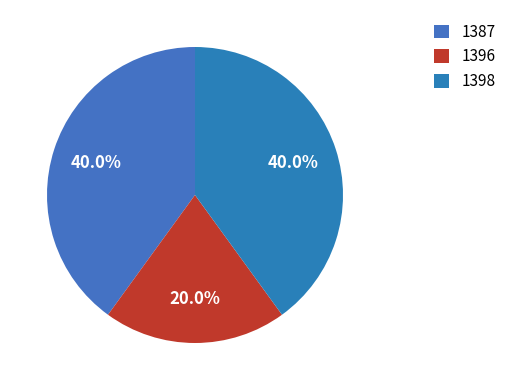

Rank the categories by value from lowest to highest.

1396, 1387, 1398